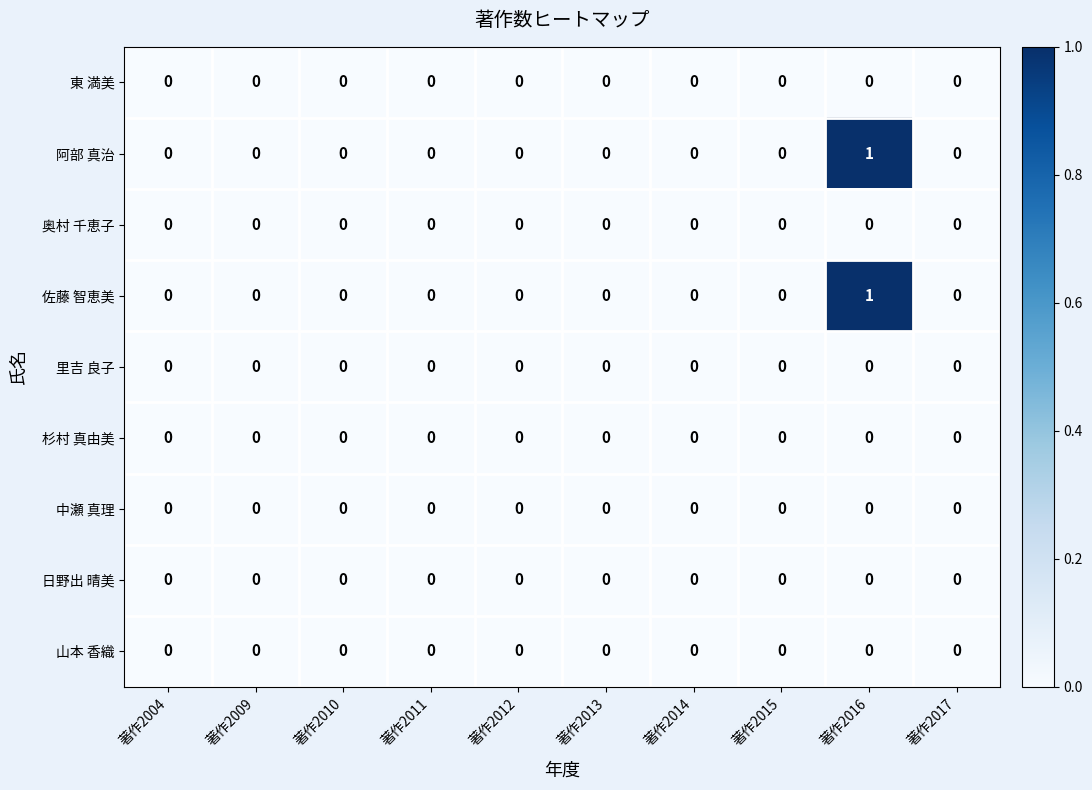

At which category does the chart reach its peak across all series?

著作2016